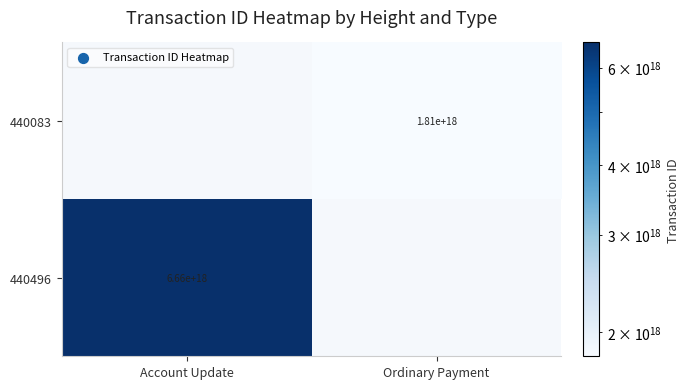

True or false: 440496 has a value of 3989434670274575872 at Account Update.

False